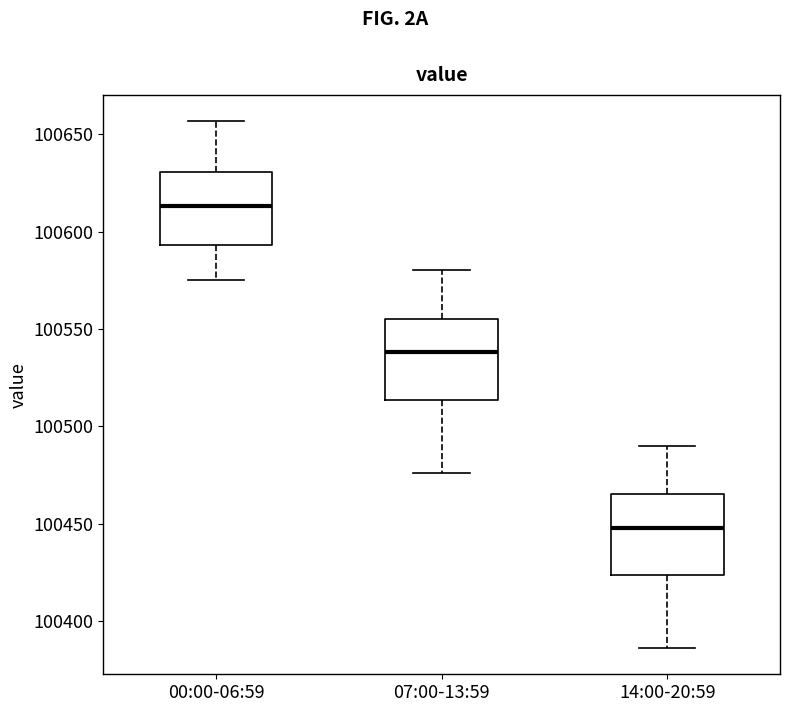

Reading left to right, transcribe this box plot: for each box, give where its median line is, the range the box spans, and where its two whiskers end, as read against the y-axis. The values are not printed on the chart, so give them approximately, as read against the axis.

00:00-06:59: median 100615, box 100595 to 100630, whiskers 100575 to 100655
07:00-13:59: median 100540, box 100515 to 100555, whiskers 100475 to 100580
14:00-20:59: median 100450, box 100425 to 100465, whiskers 100385 to 100490